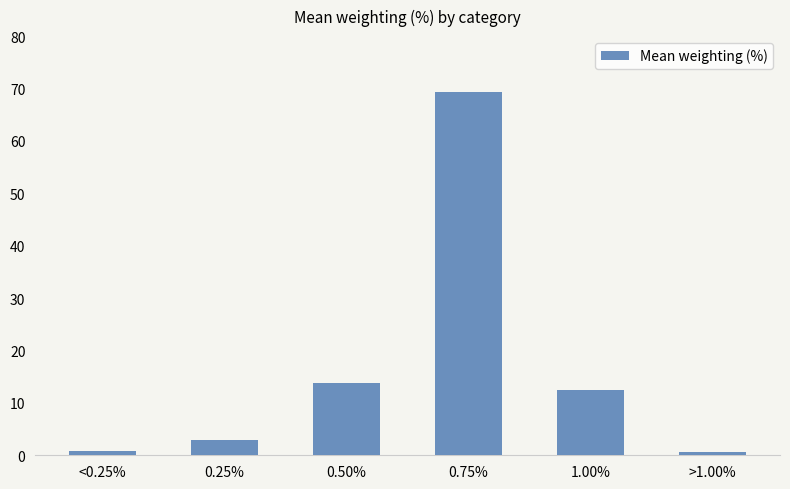

Are the bars grouped side by side (vs. stacked)?

No